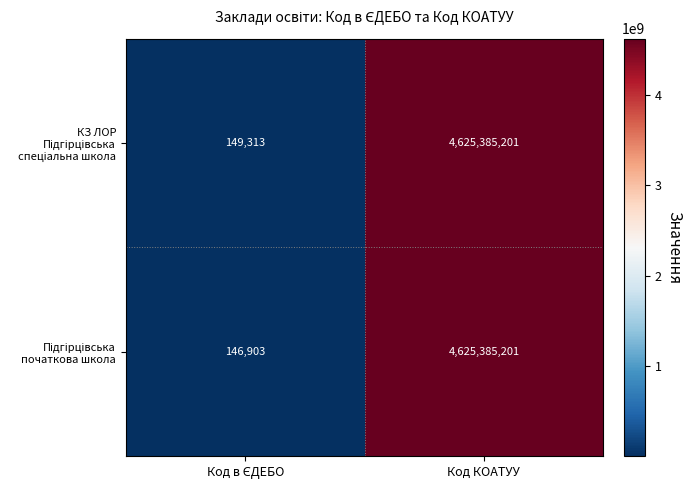

What is the total value across all series at Код КОАТУУ?

9250770402